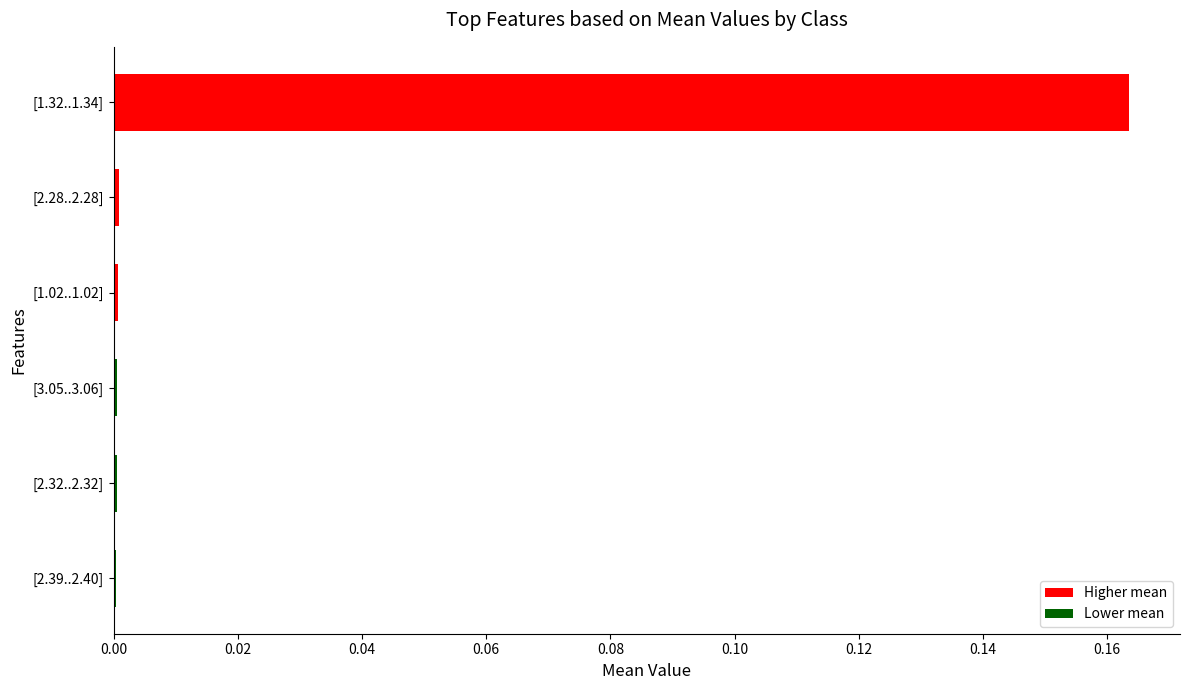

Is it true that the value at [1.32..1.34] is 0.0?

False